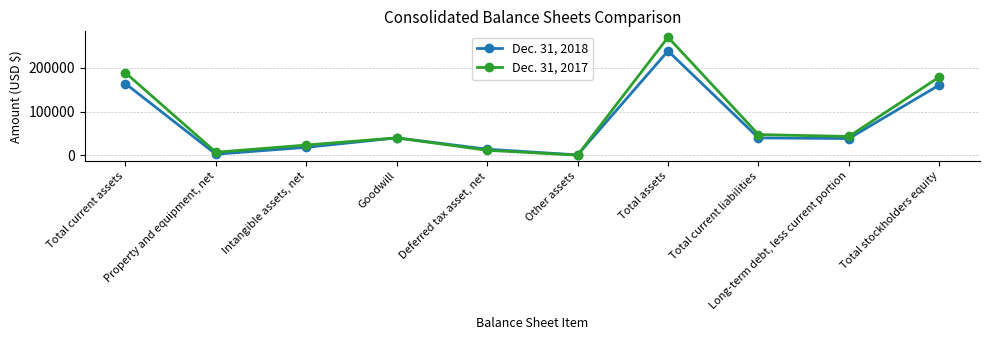

Where is the first local maximum for Dec. 31, 2017?

Goodwill